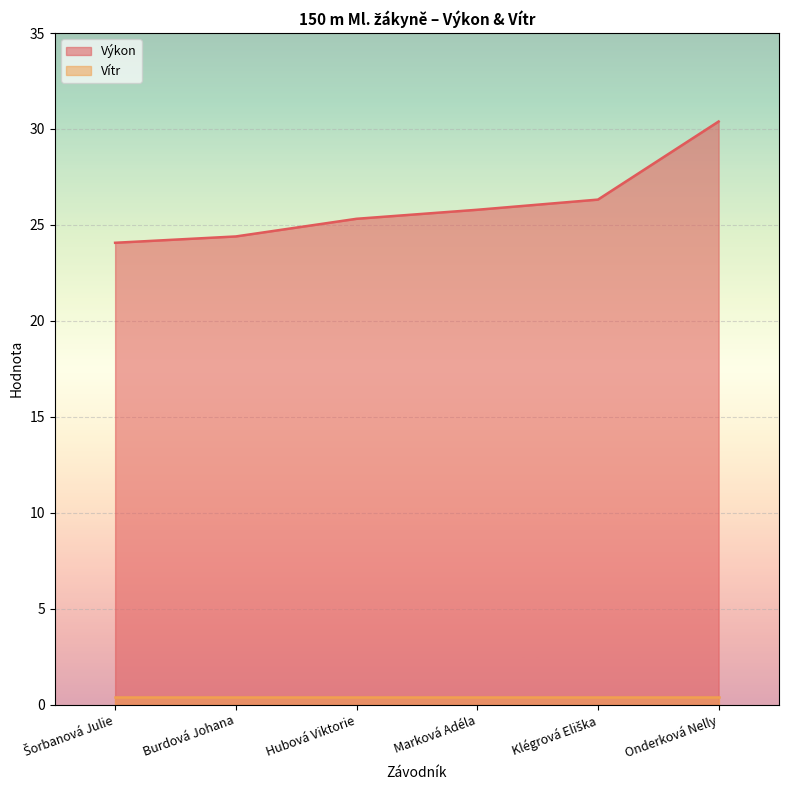

What is the maximum value shown in the chart?

30.4